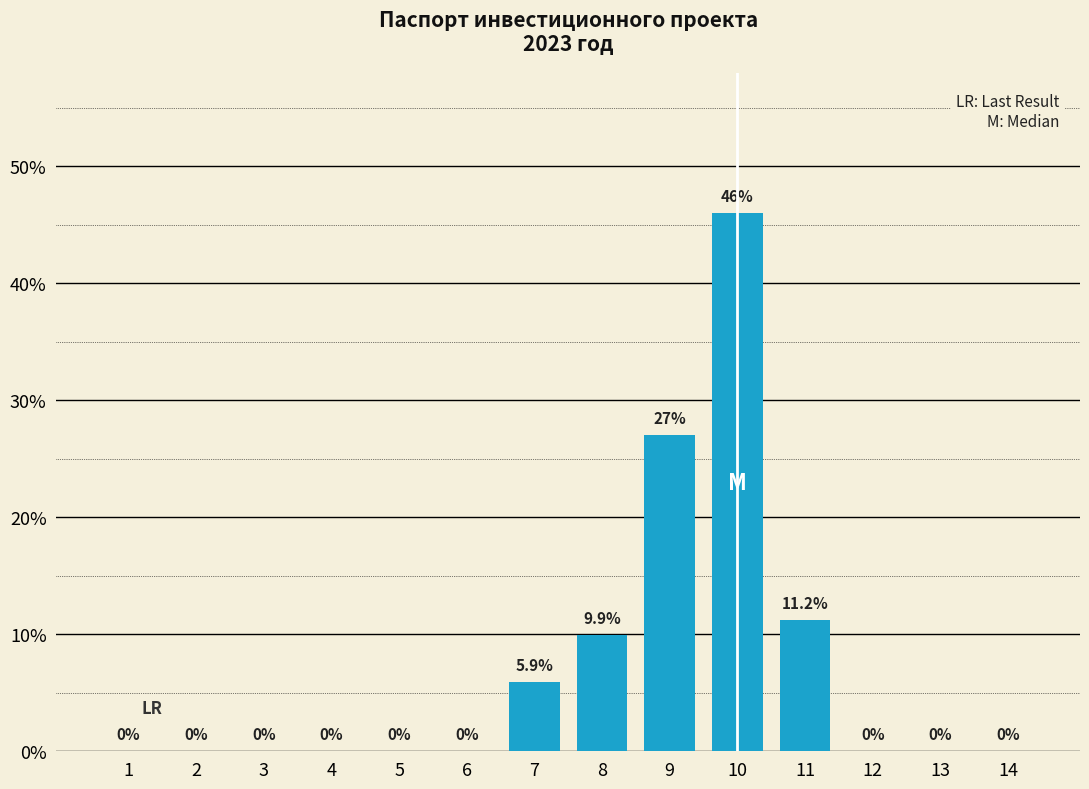

Reading left to right, list all the values displayed in this chart.

1=0.0	2=0.0	3=0.0	4=0.0	5=0.0	6=0.0	7=5.9	8=9.9	9=27.0	10=46.0	11=11.2	12=0.0	13=0.0	14=0.0